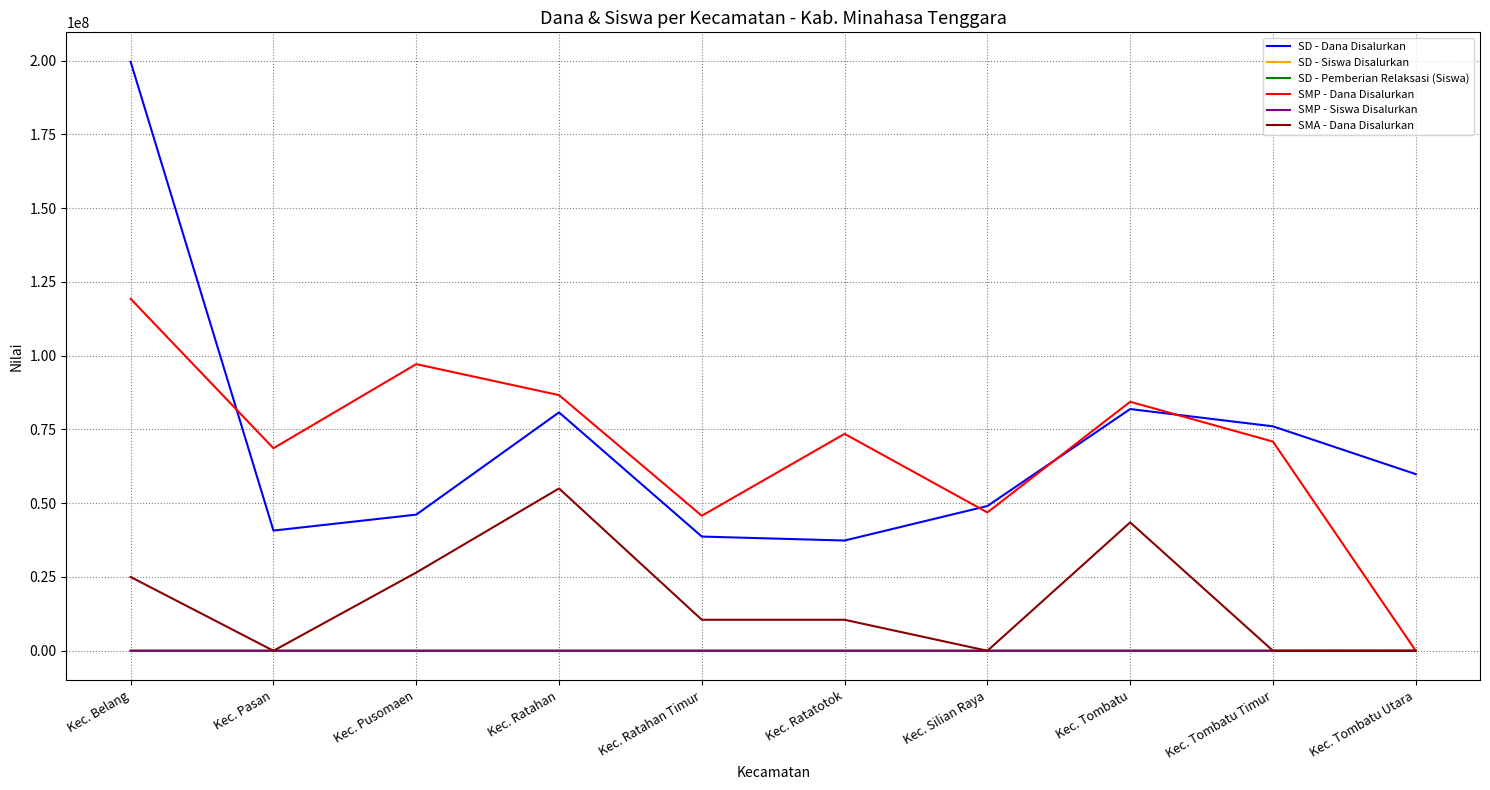

How many interior local peaks does the SMP - Dana Disalurkan series have?

3